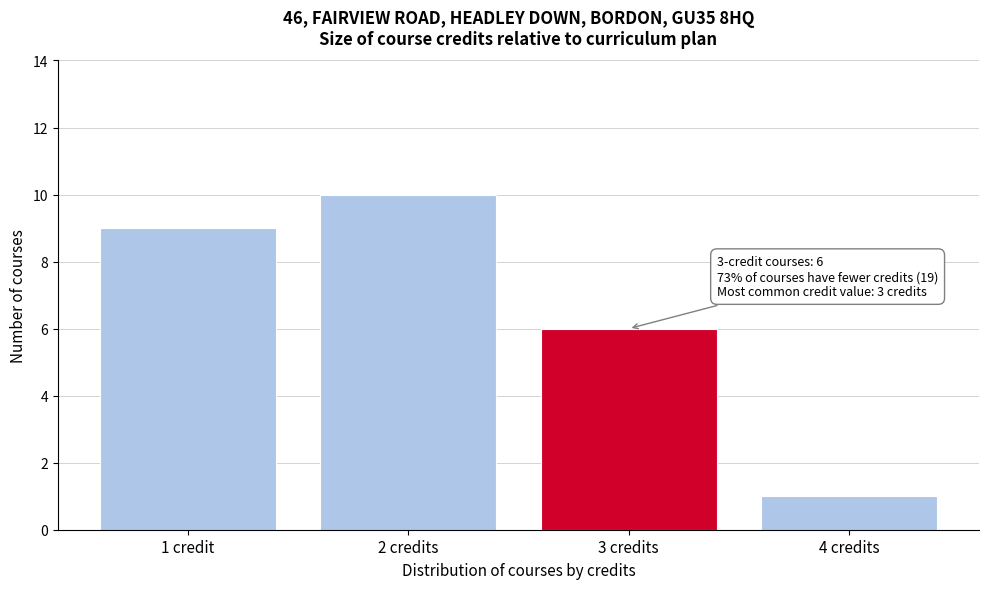

Reading right to left, transcribe all the data shown in this chart.

1	6	10	9